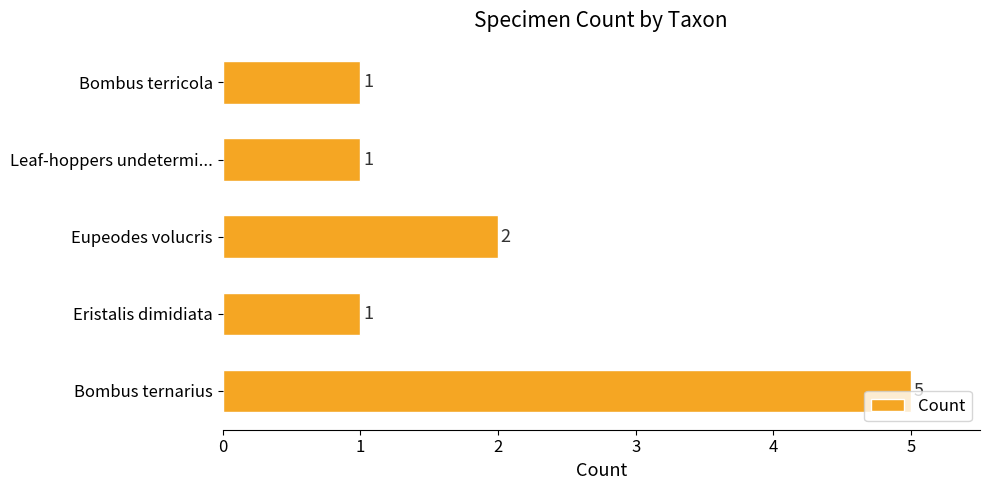

Reading bottom to top, transcribe all the data shown in this chart.

5	1	2	1	1